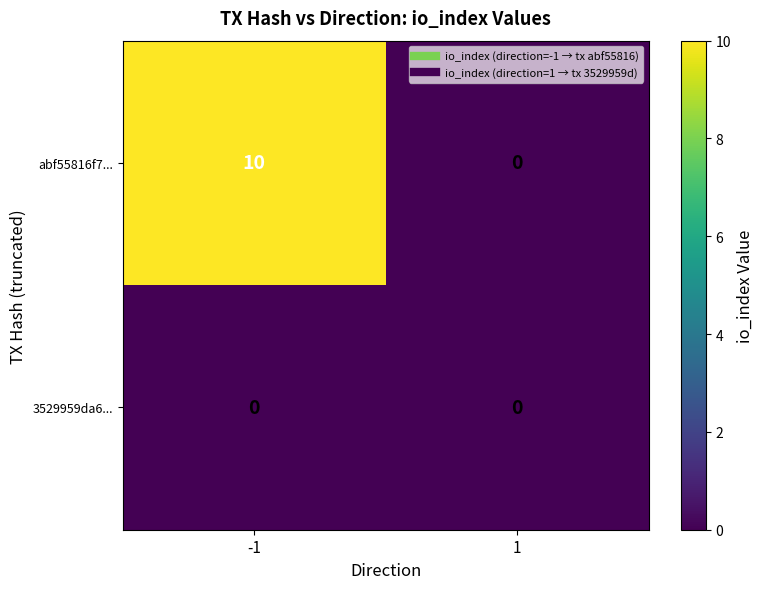

How many data points does each series have?

2